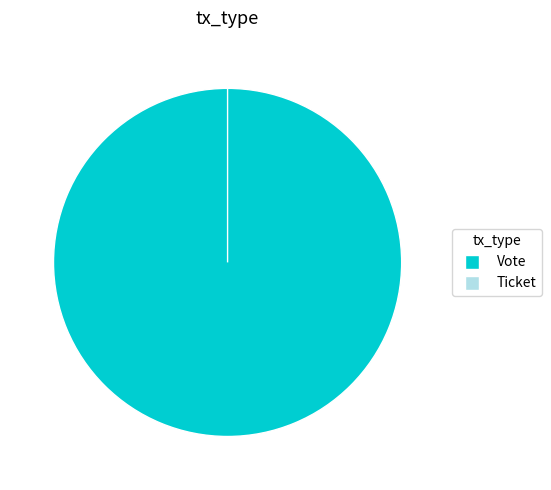

What is the largest slice in the pie chart?

Vote